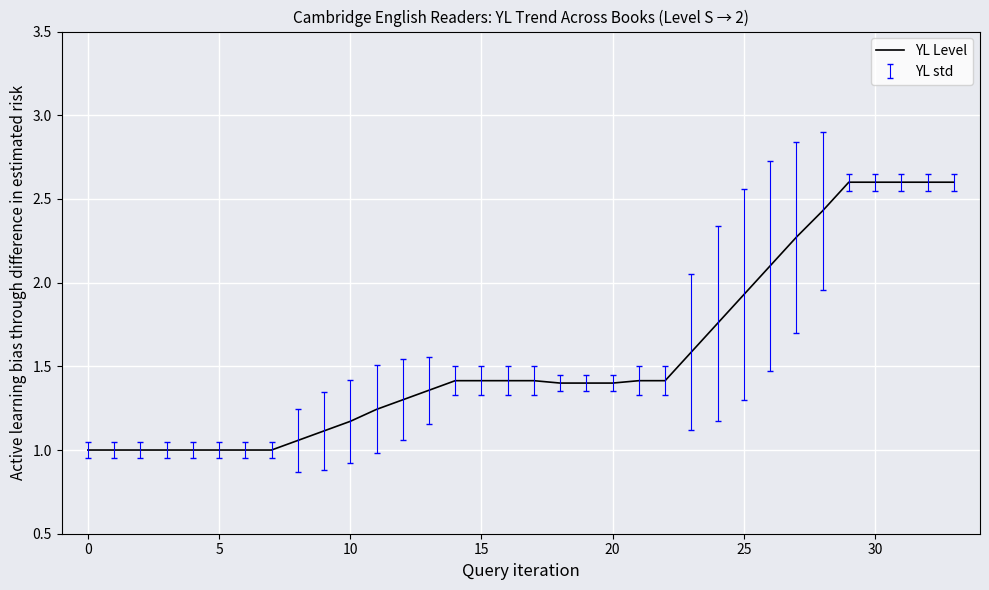

What is the minimum value shown in the chart?

1.0